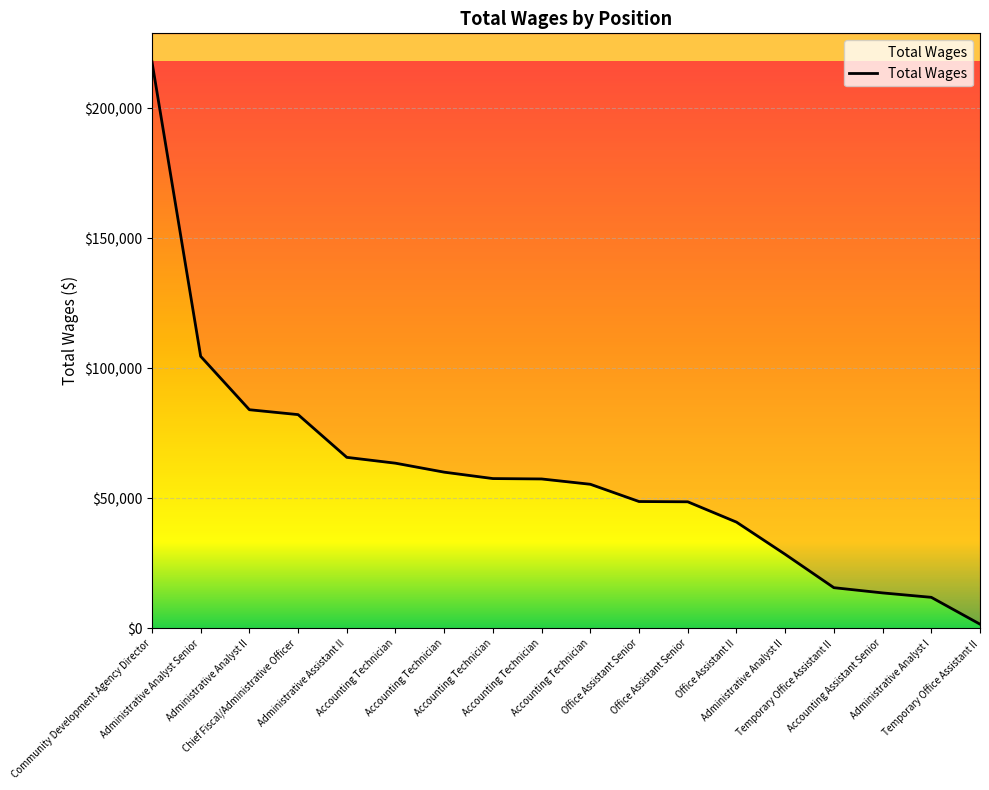

List the labels in order of value, largest first.

Community Development Agency Director, Administrative Analyst Senior, Administrative Analyst II, Chief Fiscal/Administrative Officer, Administrative Assistant II, Accounting Technician, Accounting Technician, Accounting Technician, Accounting Technician, Accounting Technician, Office Assistant Senior, Office Assistant Senior, Office Assistant II, Administrative Analyst II, Temporary Office Assistant II, Accounting Assistant Senior, Administrative Analyst I, Temporary Office Assistant II